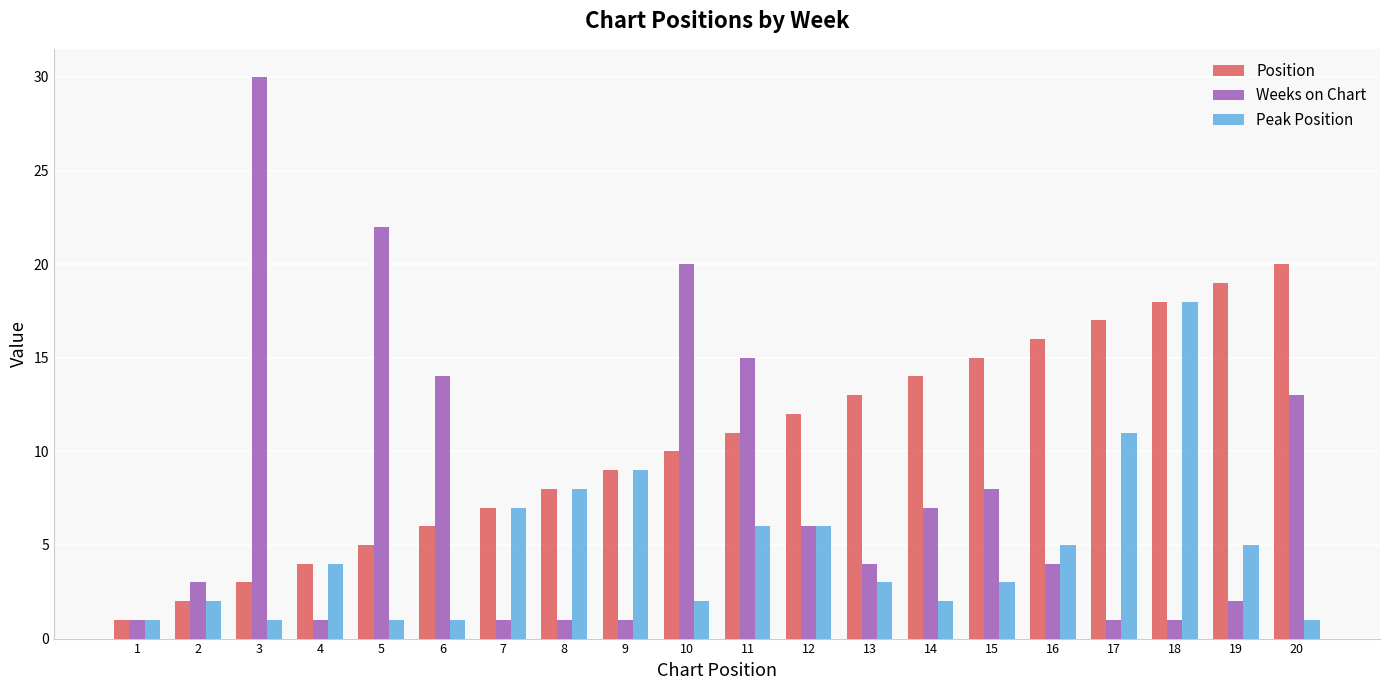

List the series in order of their peak value, lowest first.

Peak Position, Position, Weeks on Chart